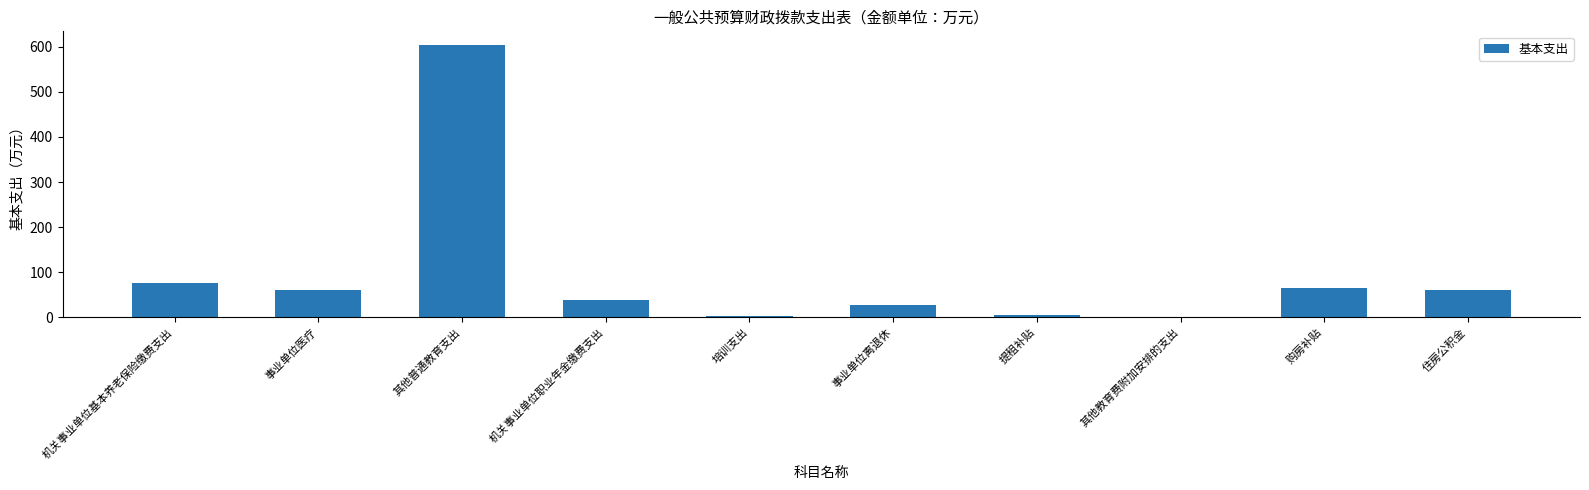

What is the sum of all values?

938.7